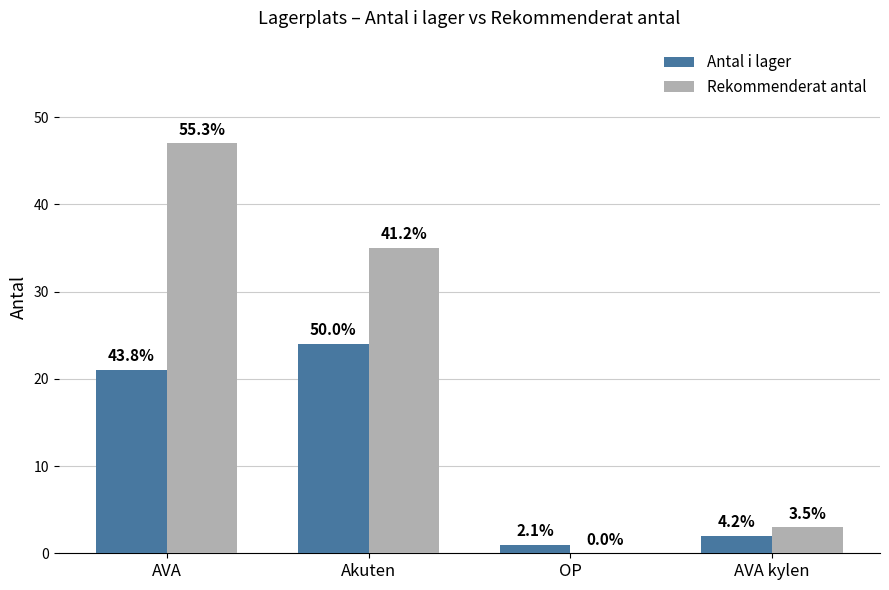

What is the label of the 1st bar from the right?

AVA kylen